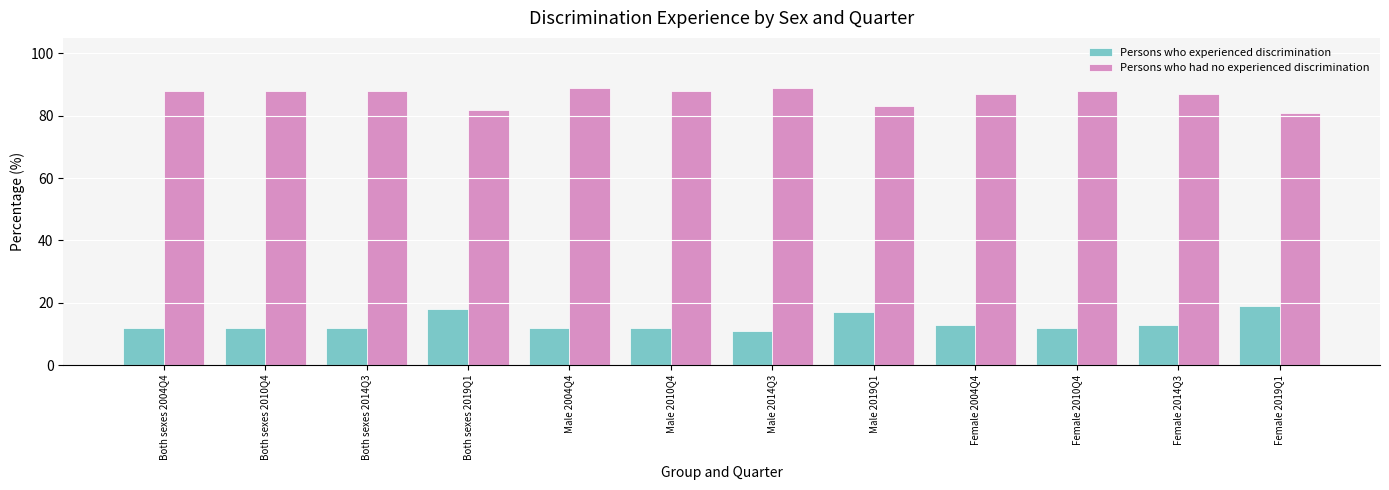

At how many categories does at least one series exceed 15?

12